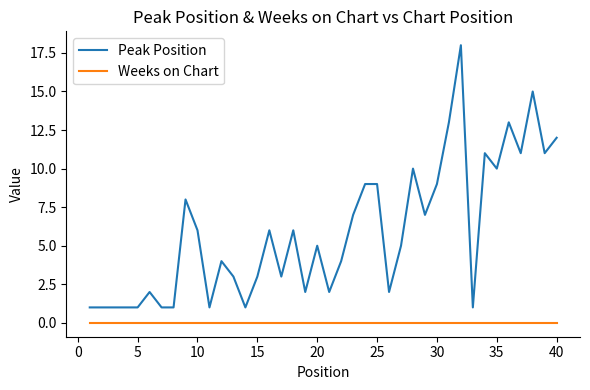

Rank the series by their average value, from lowest to highest.

Weeks on Chart, Peak Position